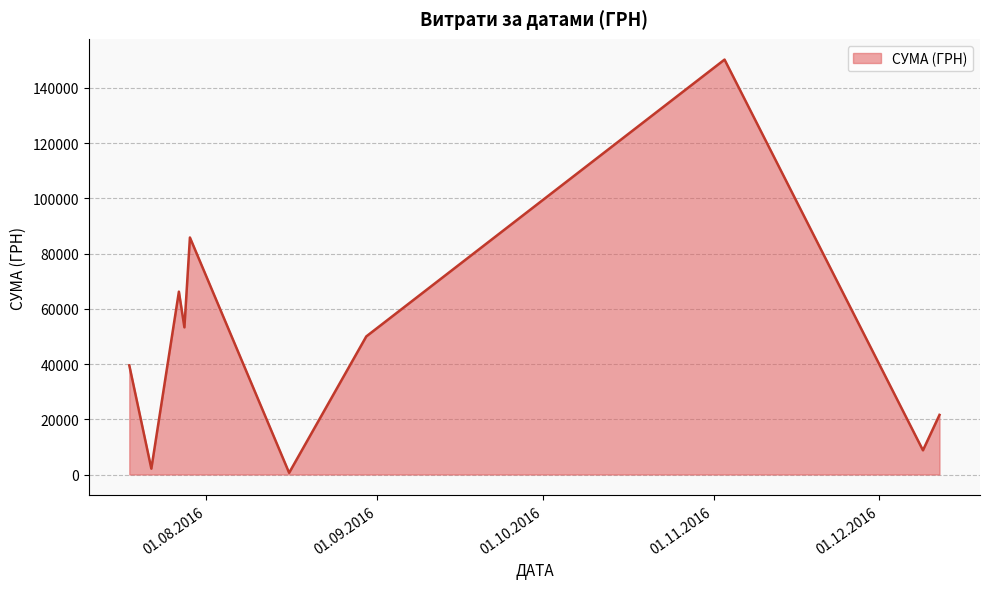

How many lines are shown in the chart?

1